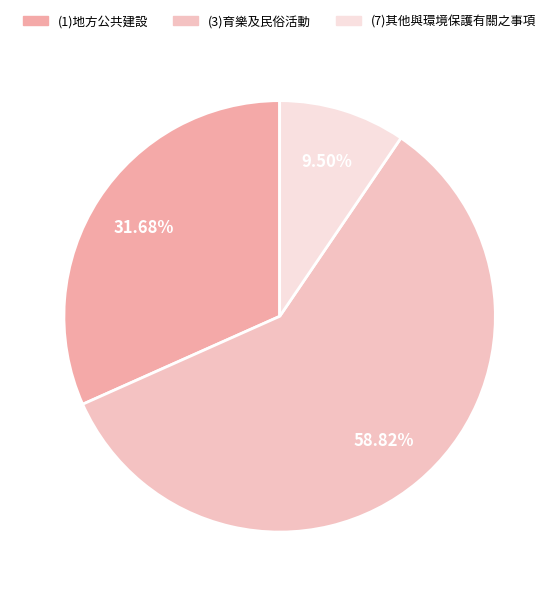

Is (3)育樂及民俗活動 the majority of the pie?

Yes